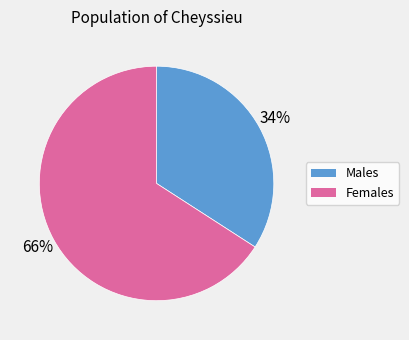

Is there a majority slice in this chart?

Yes